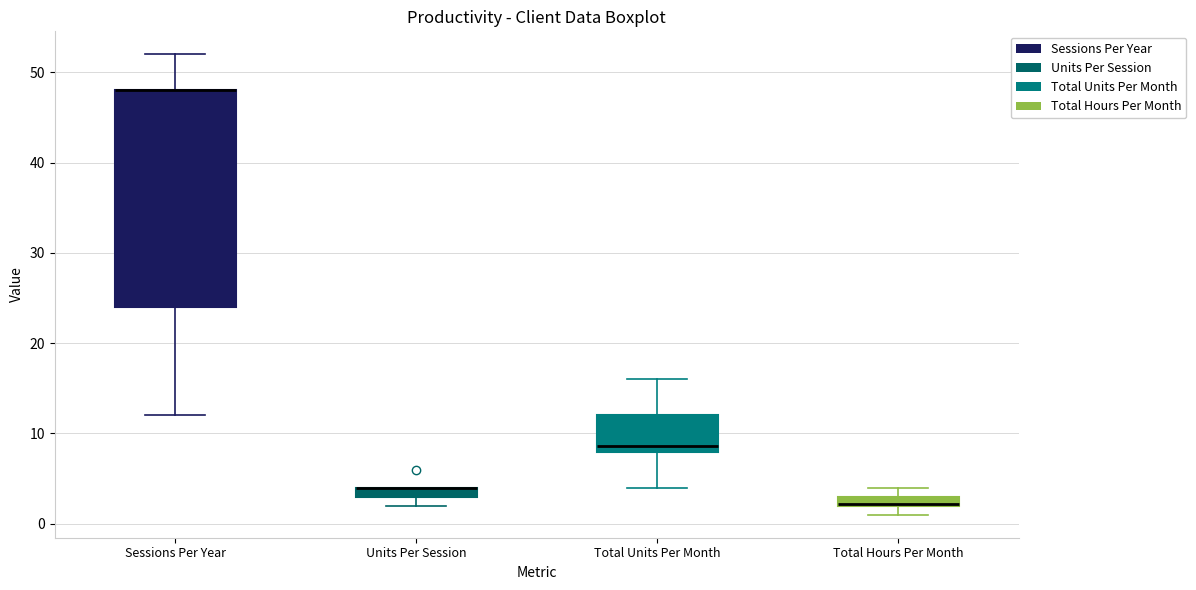

Where is the lower edge of the box for Units Per Session on the y-axis? The values are not printed on the chart, so give them approximately, as read against the axis.

3